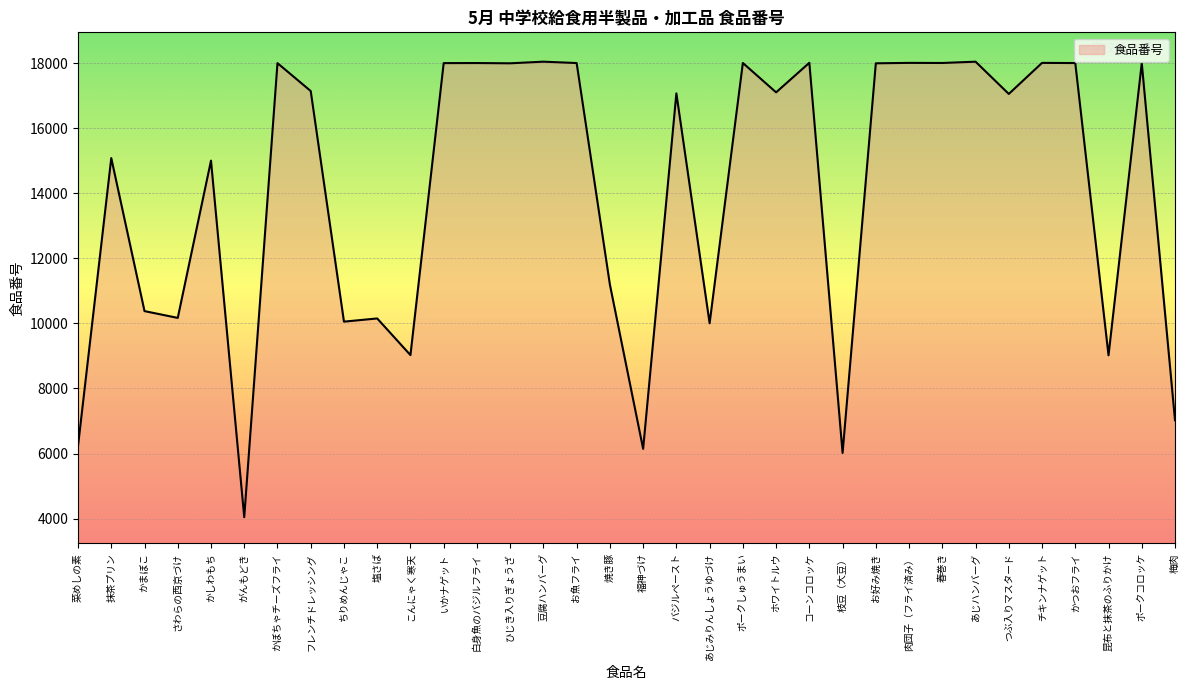

Approximately how many times larger is the value at チキンナゲット compared to かしわもち?

1.2